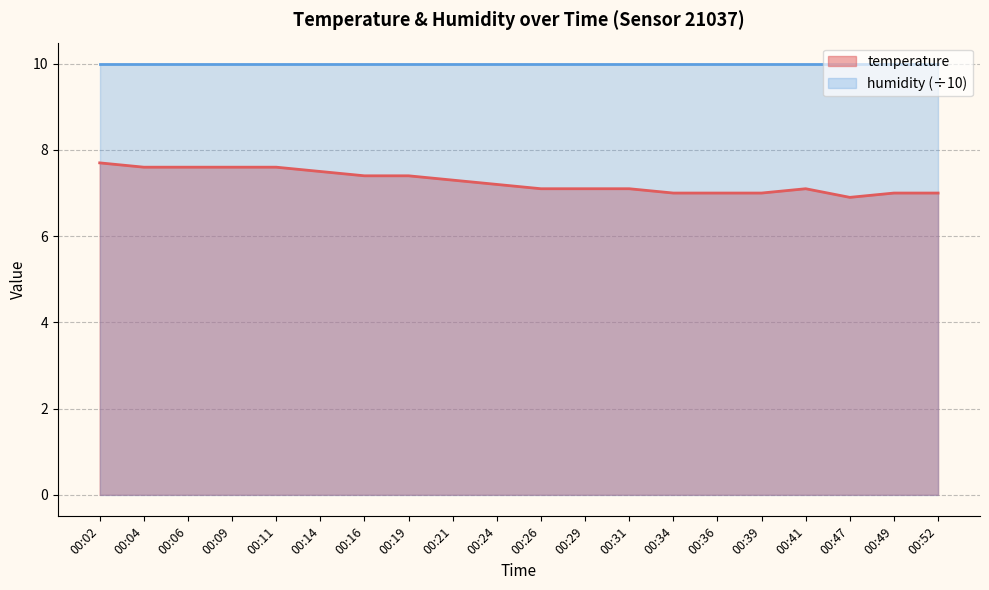

Where is the first local minimum?

00:47